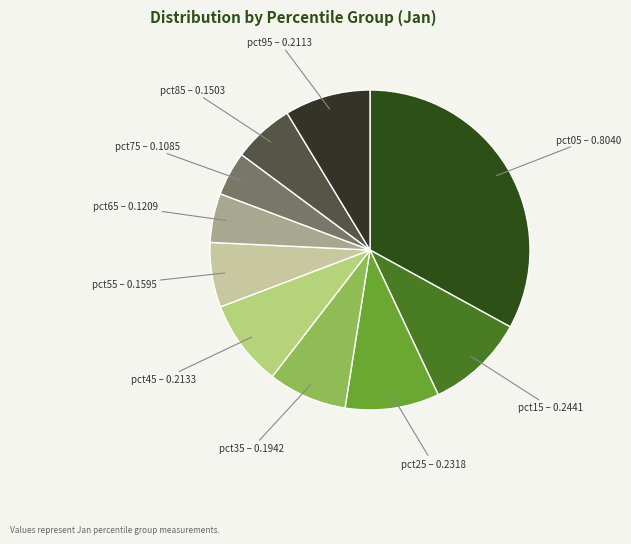

Which category has the smallest portion of the pie?

pct75